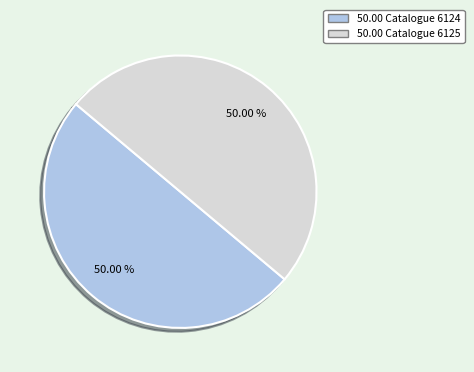

Count the number of slices in the pie.

2